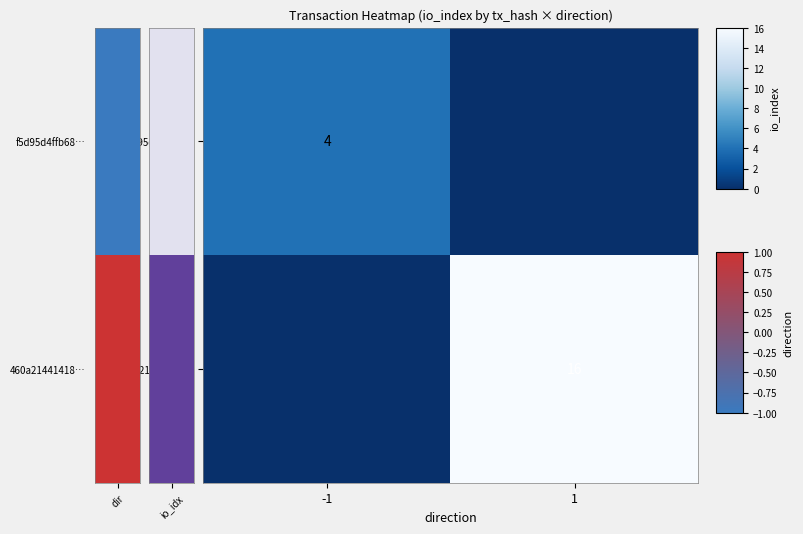

True or false: 460a21441418… has a value of 16 at 1.

True